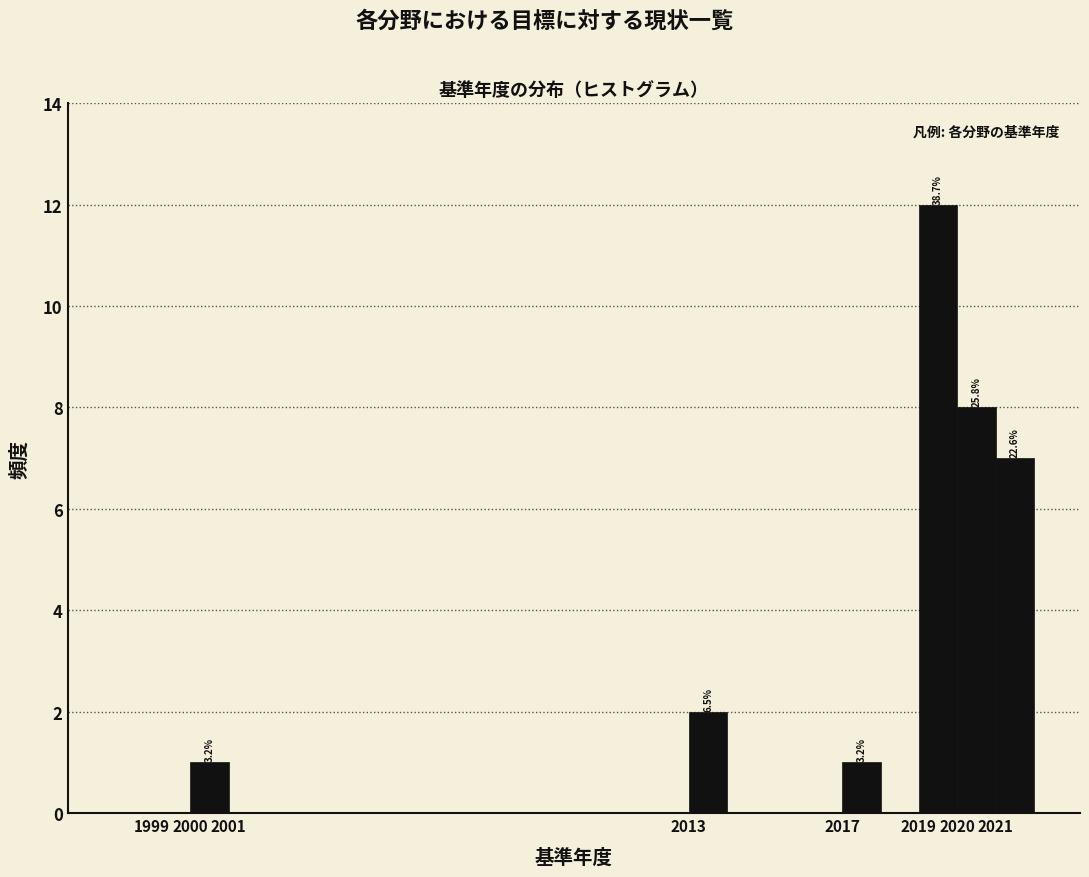

Over which range of the x-axis is the bar tallest?

2019 to 2020